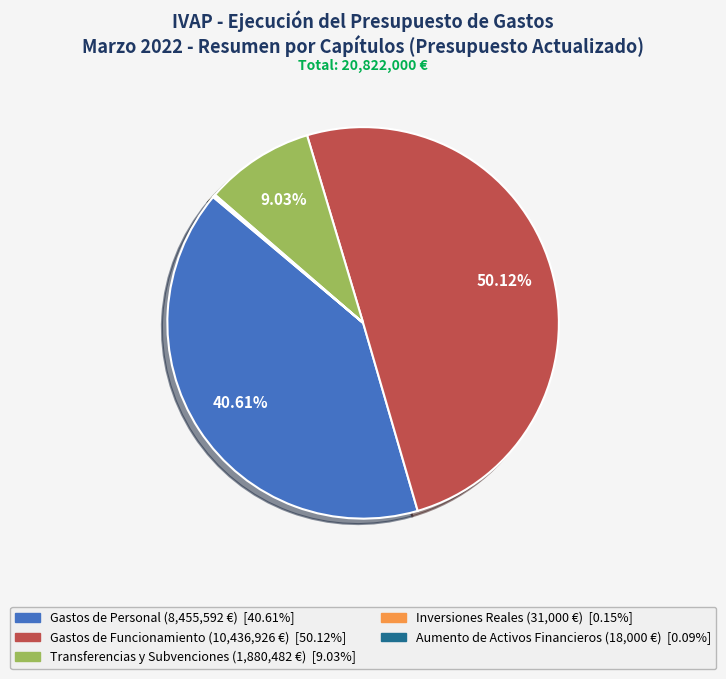

Which category accounts for the majority?

Gastos de Funcionamiento